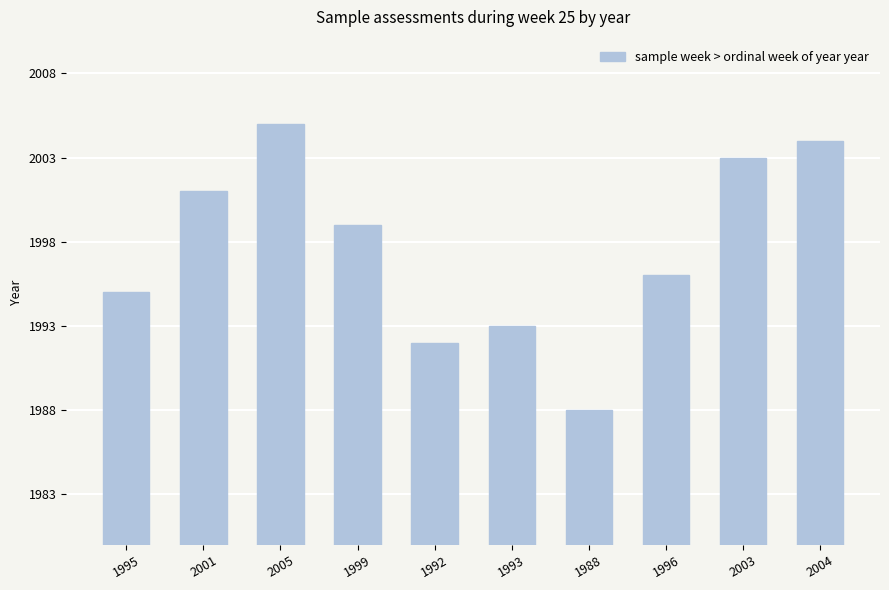

Are the bars grouped side by side (vs. stacked)?

No